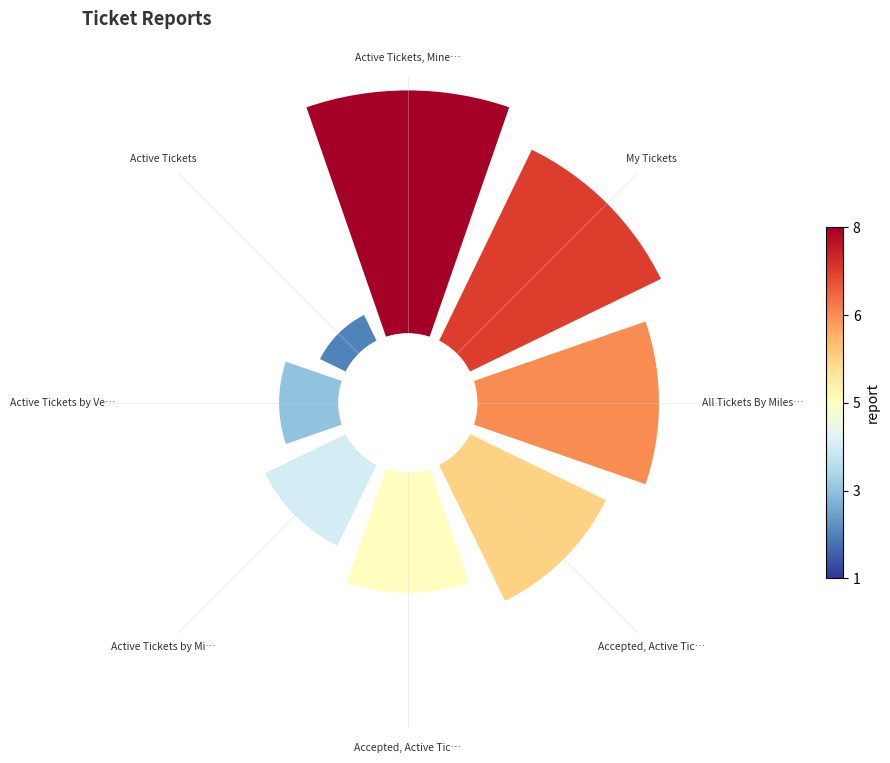

Which slice is the largest?

Active Tickets, Mine…